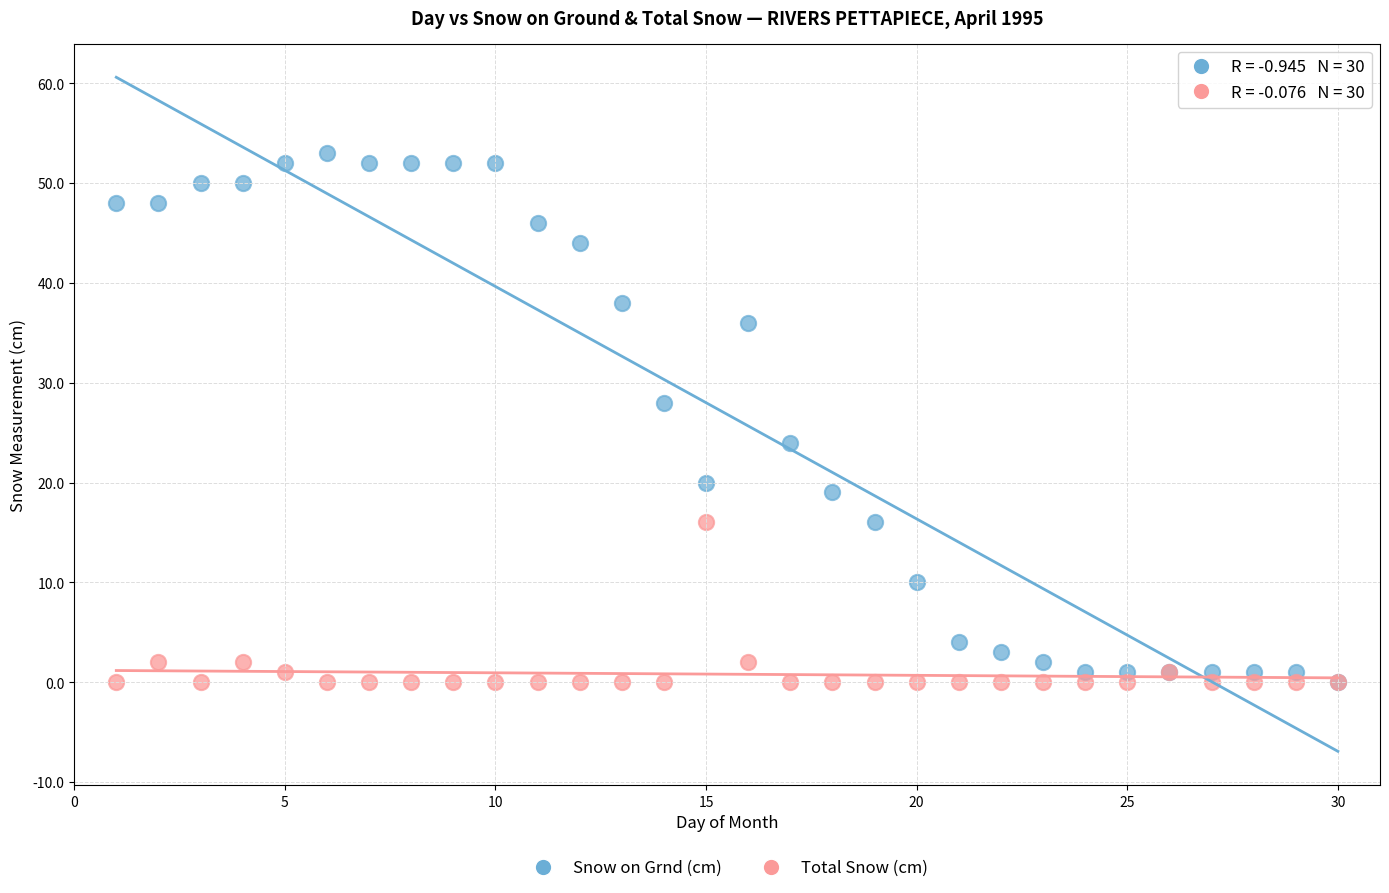

What are all the series names shown in the legend?

Snow on Grnd (cm), Total Snow (cm)